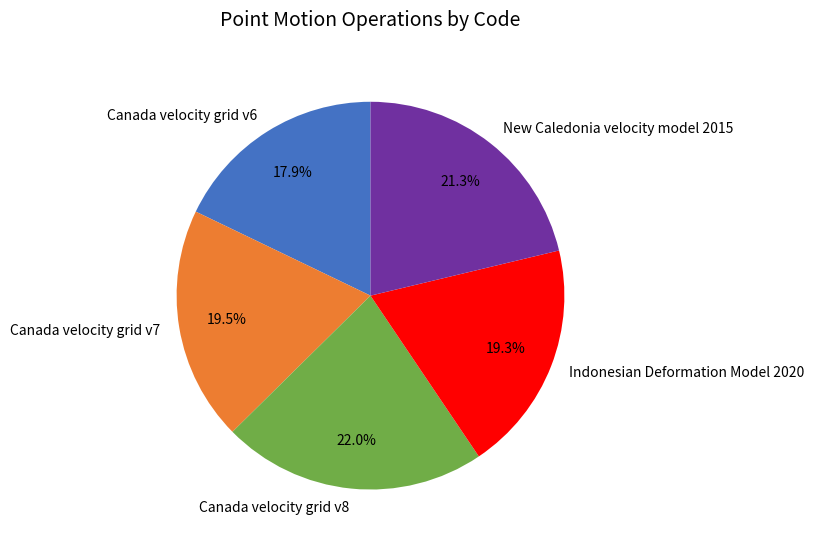

What is the ratio of the value at Canada velocity grid v7 to the value at Canada velocity grid v8?

0.9